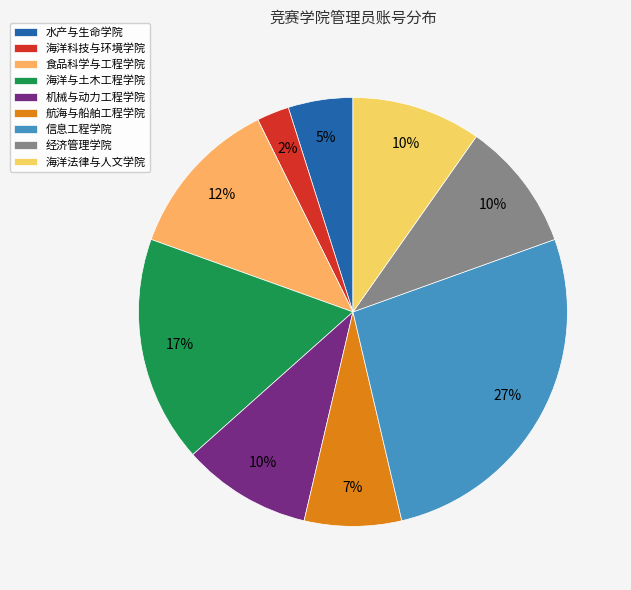

Approximately how many times larger is the value at 海洋法律与人文学院 compared to 经济管理学院?

1.0